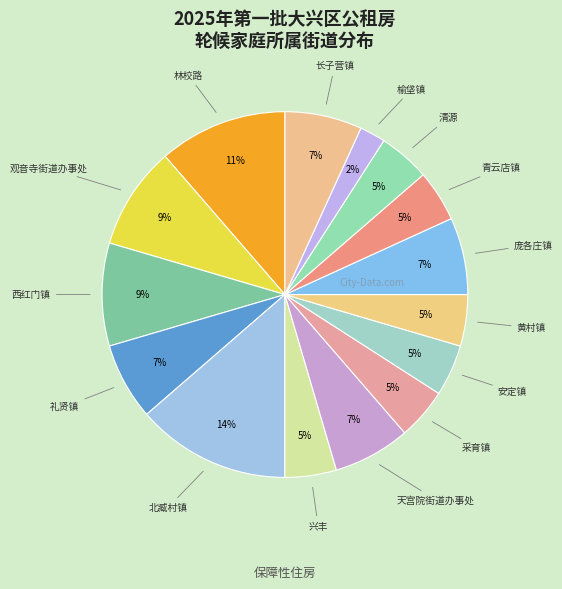

How many slices are in this pie chart?

15